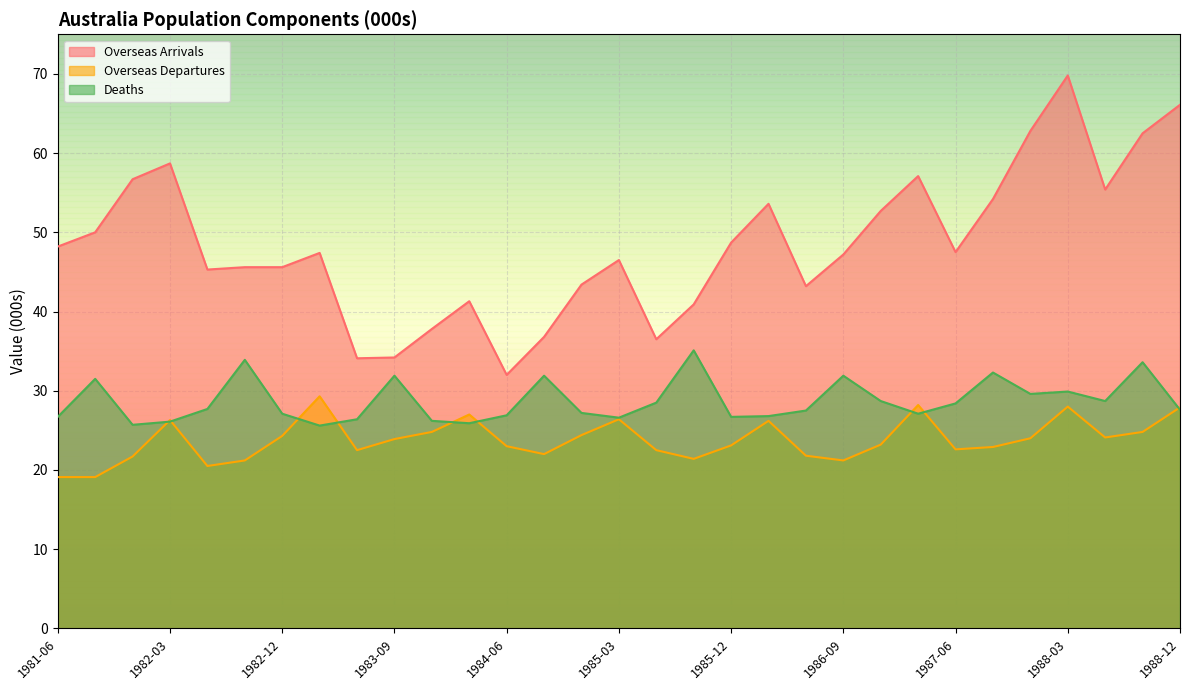

True or false: Overseas Departures and Overseas Arrivals intersect in this chart.

False